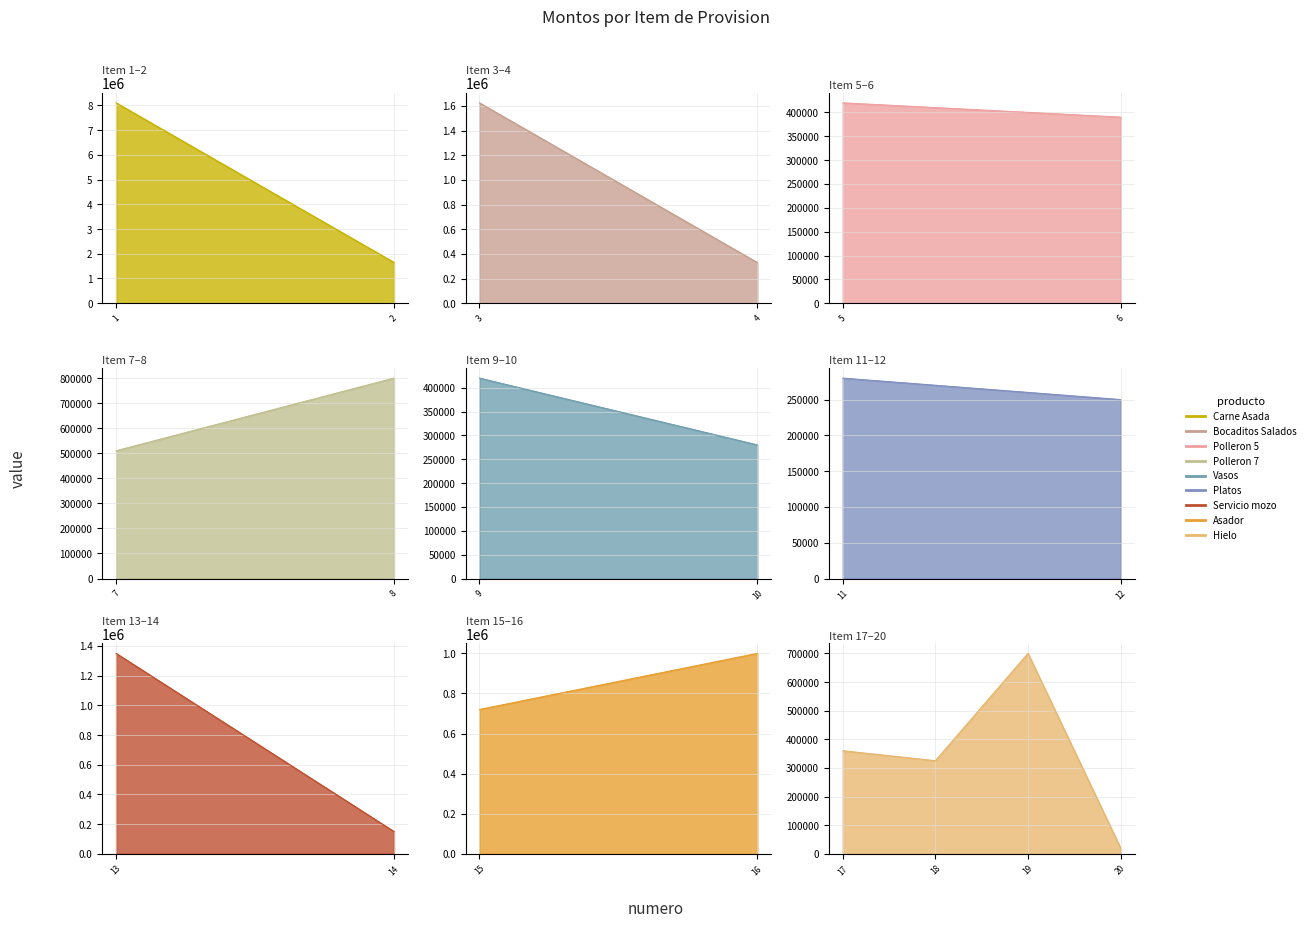

True or false: monto_line and precio_unitario_line cross at least once.

False